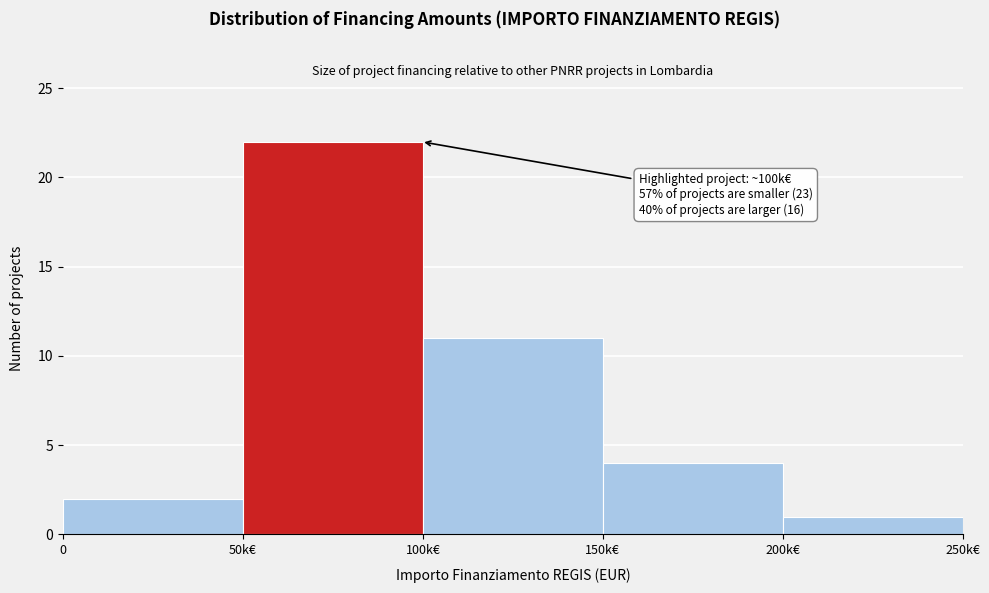

Reading left to right, transcribe all the data shown in this chart.

0=2	50k€=22	100k€=11	150k€=4	200k€=1